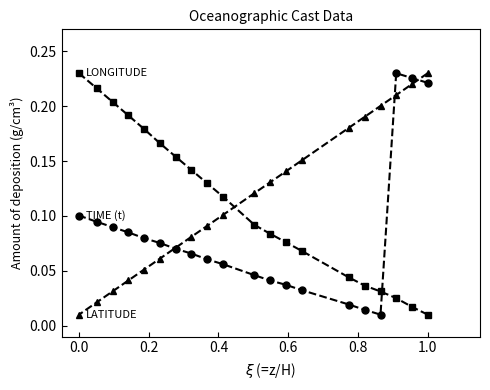

Does the chart have visible grid lines?

No